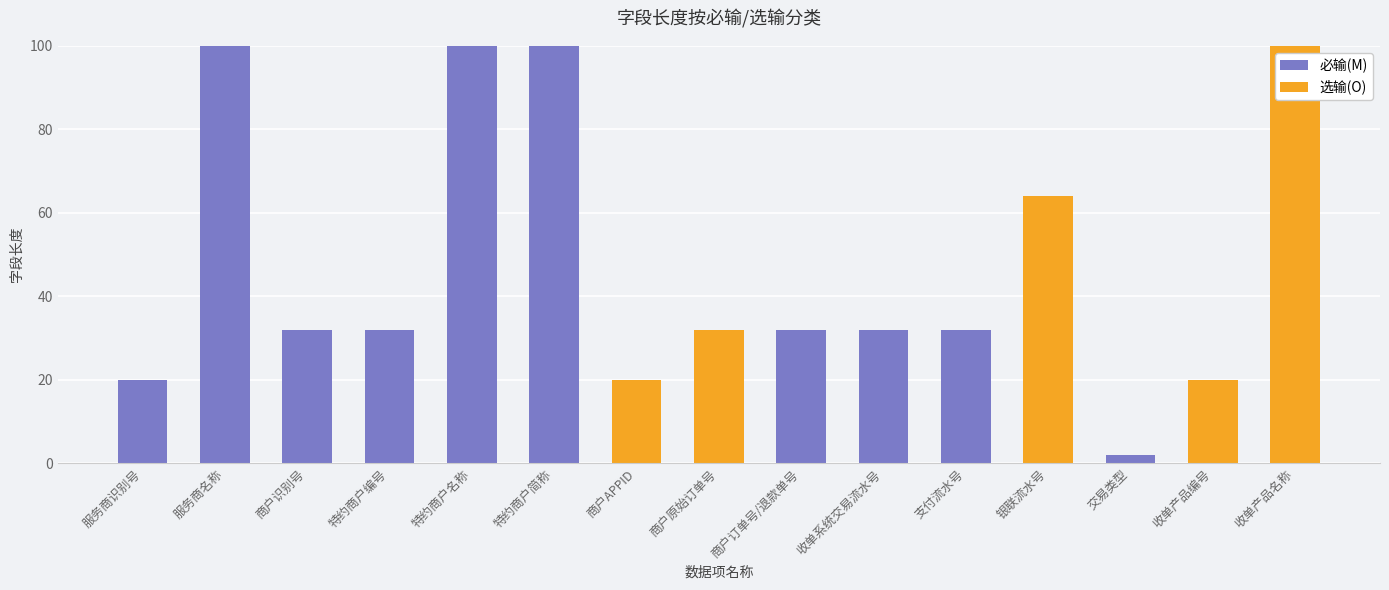

Are the bars grouped side by side (vs. stacked)?

No